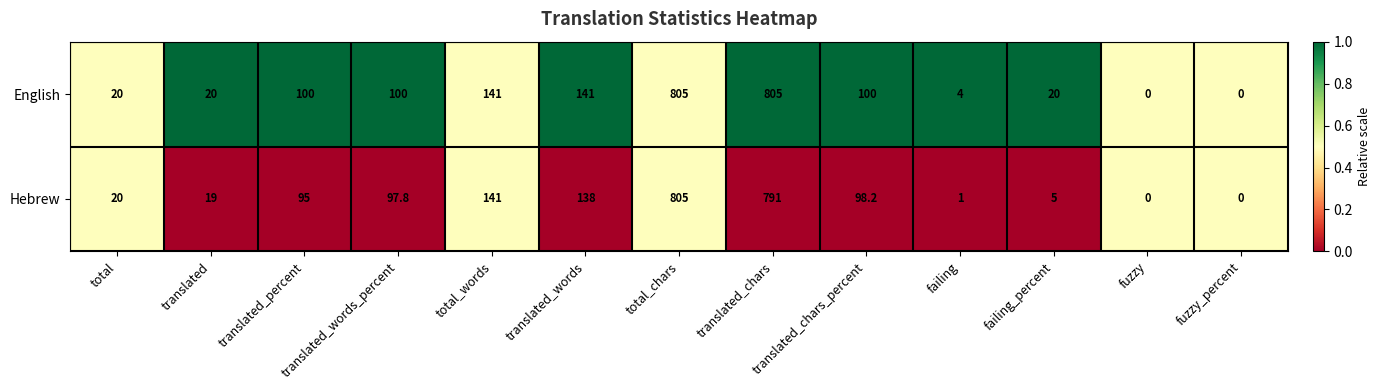

List the series in order of their overall mean, lowest first.

Hebrew, English